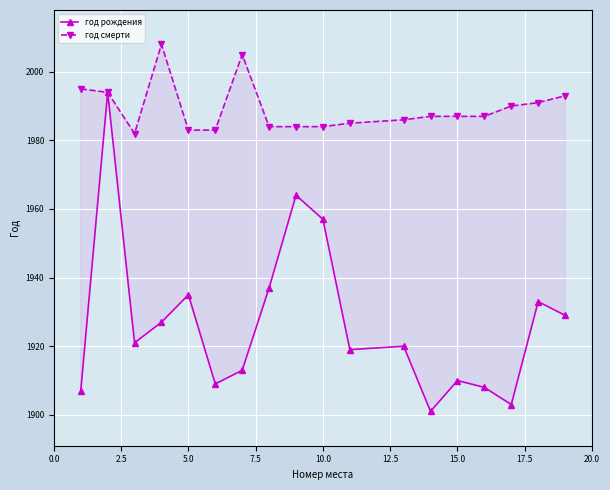

List the series in order of their peak value, highest first.

год смерти, год рождения